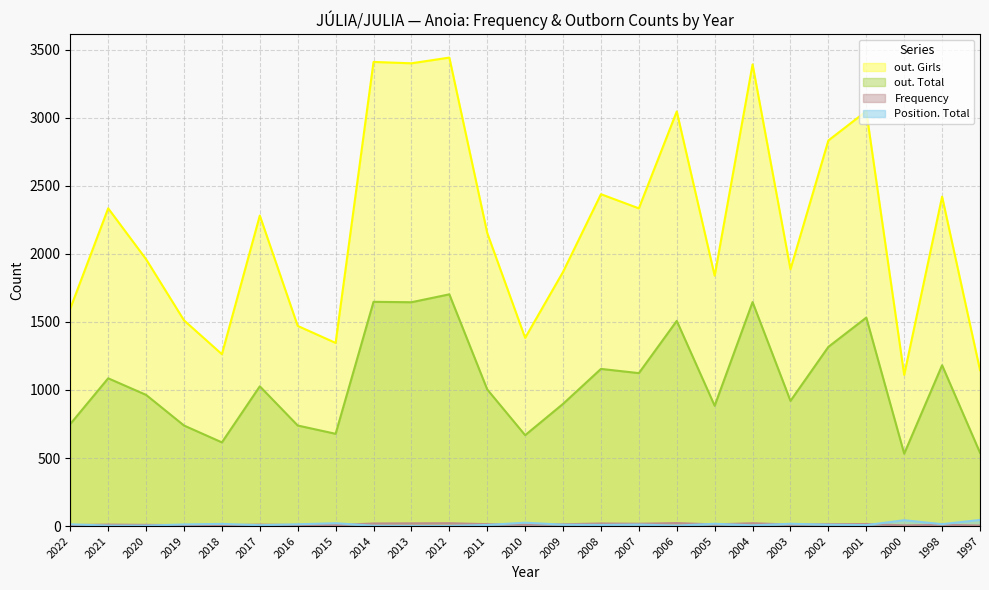

Which series has the largest range (max minus min)?

out. Girls